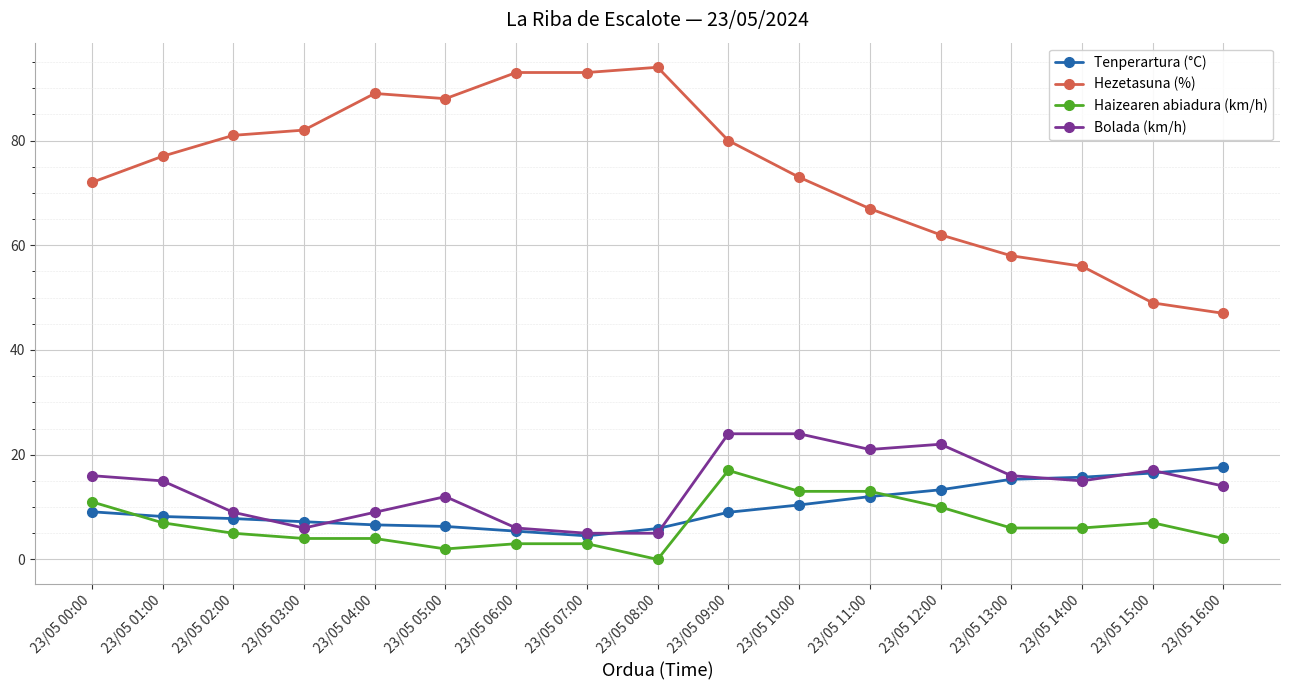

What is the spread (max minus min) of values at 23/05 09:00?

71.0